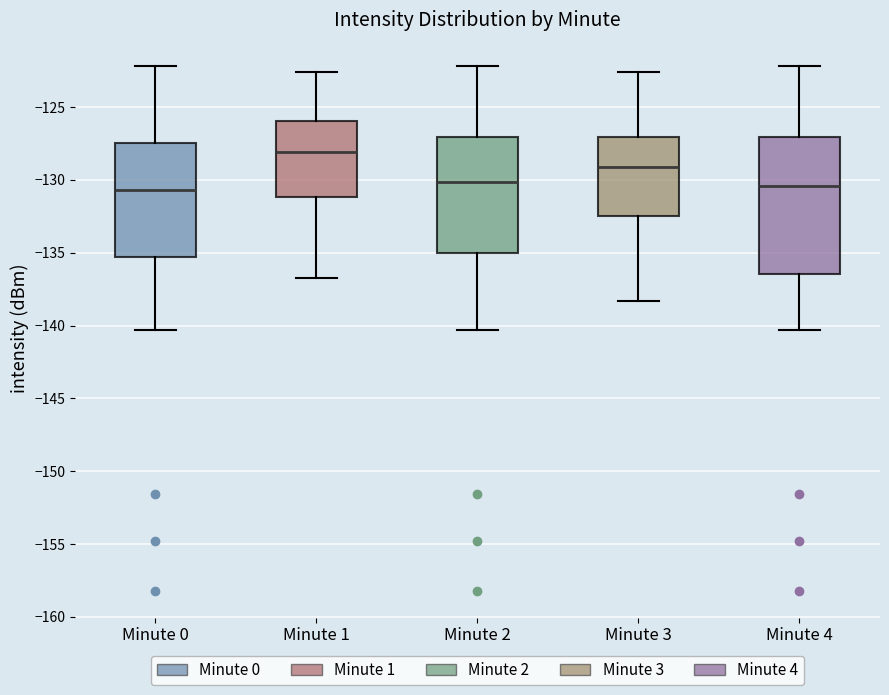

Comparing the boxes themselves (not the whiskers), which one is the tallest?

Minute 4